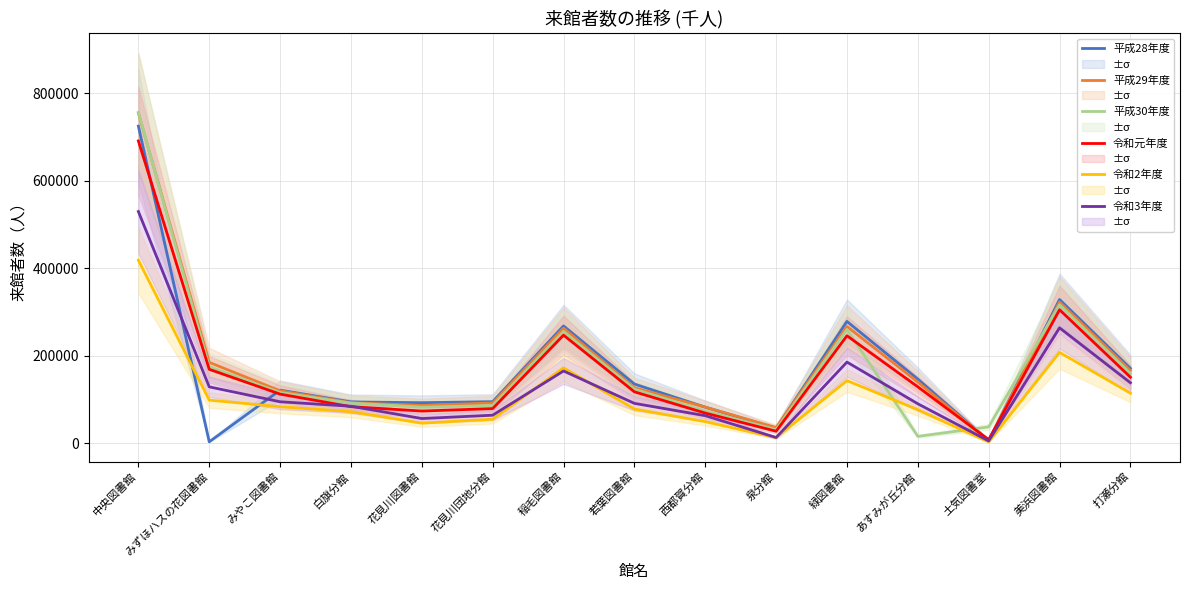

Reading right to left, what are all the values shown in this chart?

平成28年度: 170965	328405	5255	146276	278232	33712	82213	135040	267963	94728	92390	94136	121157	2958	724817
平成29年度: 166262	322743	5649	139752	266704	35533	82322	126483	262818	91743	86109	92439	119600	184585	754860
平成30年度: 159343	316412	36965	15418	260080	30887	73329	123386	255267	85901	82143	91544	115606	174548	756251
令和元年度: 150736	305004	7849	128648	245469	27120	68647	117238	246876	78887	73253	83281	111974	168718	691081
令和2年度: 114152	207437	2601	76356	142874	12469	49012	77903	172134	54636	45532	71935	83174	98213	418273
令和3年度: 137958	263656	4912	89903	185277	12781	62717	90857	164915	63774	56108	84300	94490	128620	529596